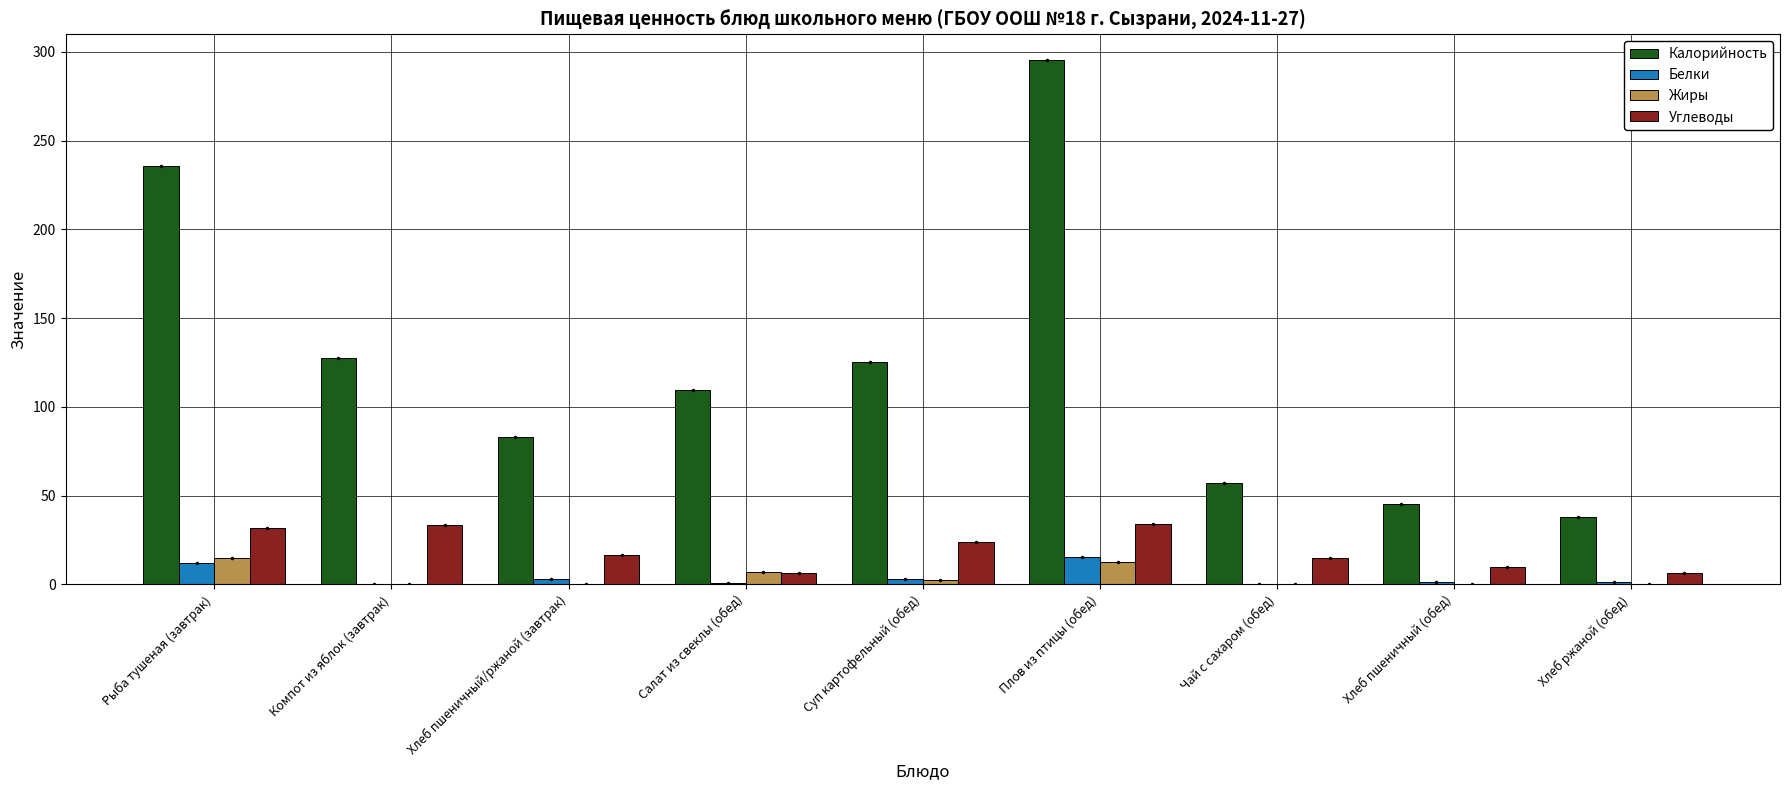

How many groups of bars are there?

9